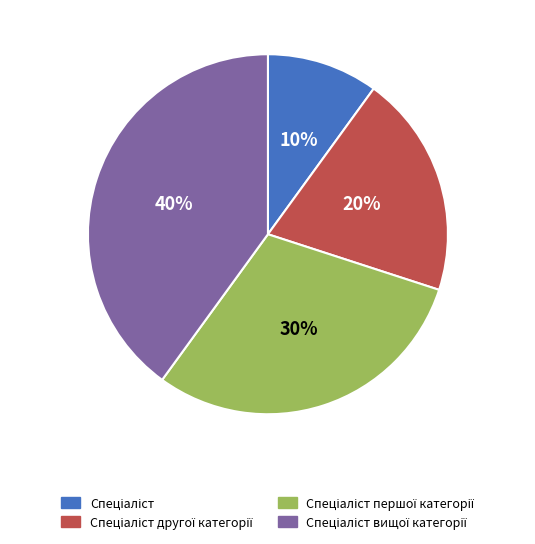

Is there any slice that represents more than half of the pie?

No